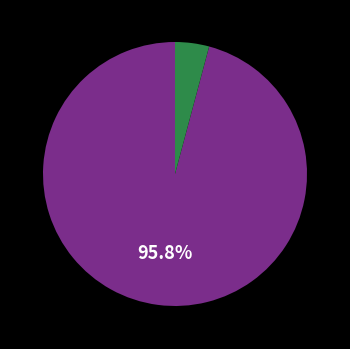

Does any single category account for the majority?

Yes